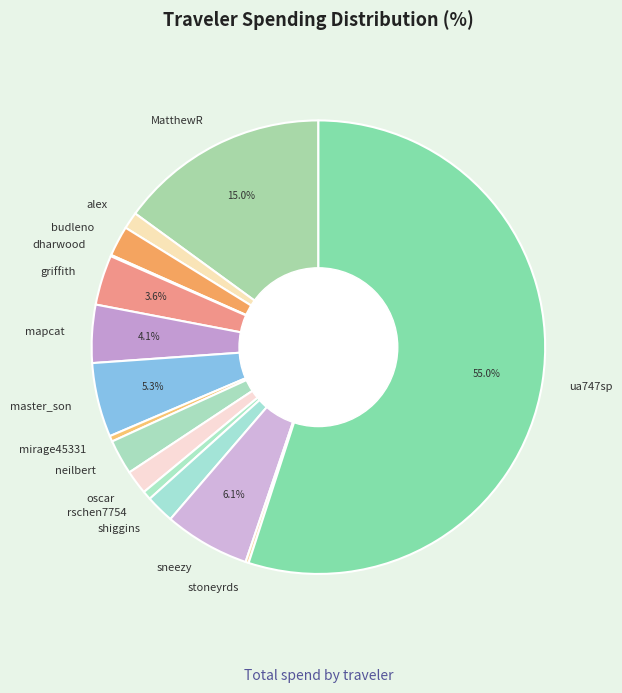

To the nearest percent, what is the average slice percentage?

7%